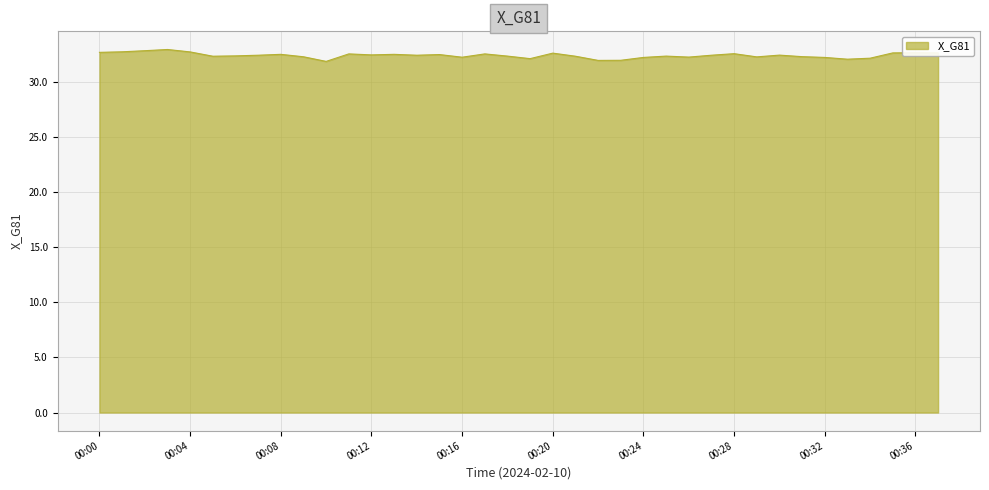

Count the number of data series in this chart.

1